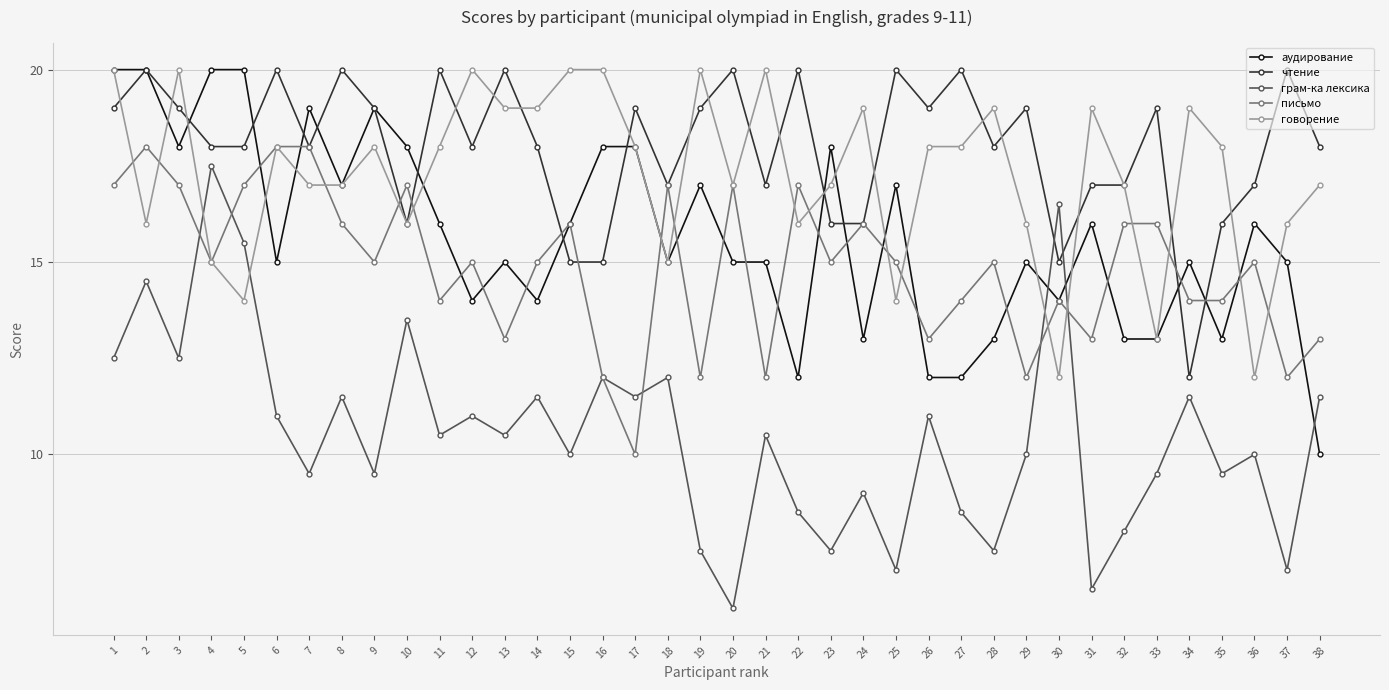

At which label does грам-ка лексика reach its peak?

4